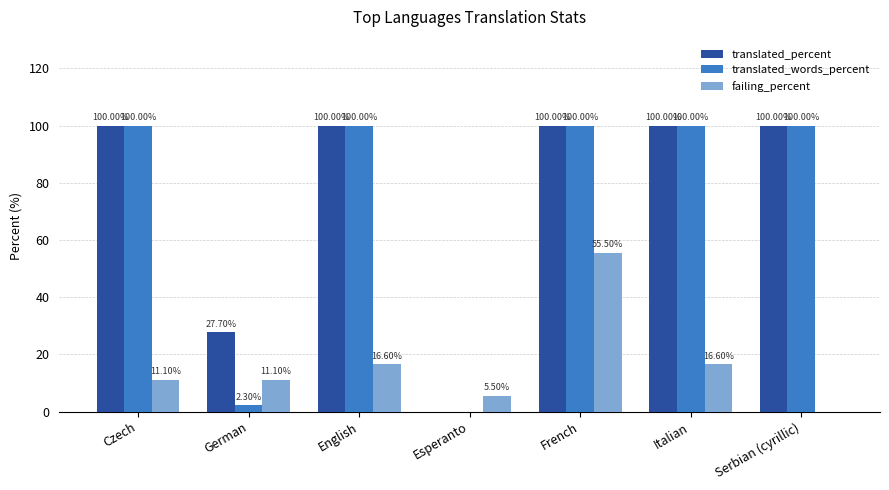

How many groups of bars are there?

7